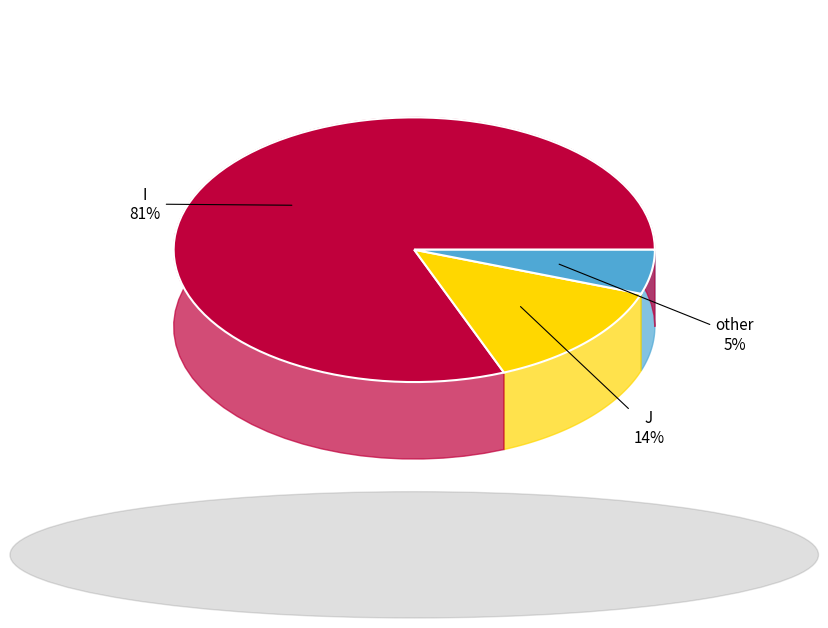

Is there a majority slice in this chart?

Yes